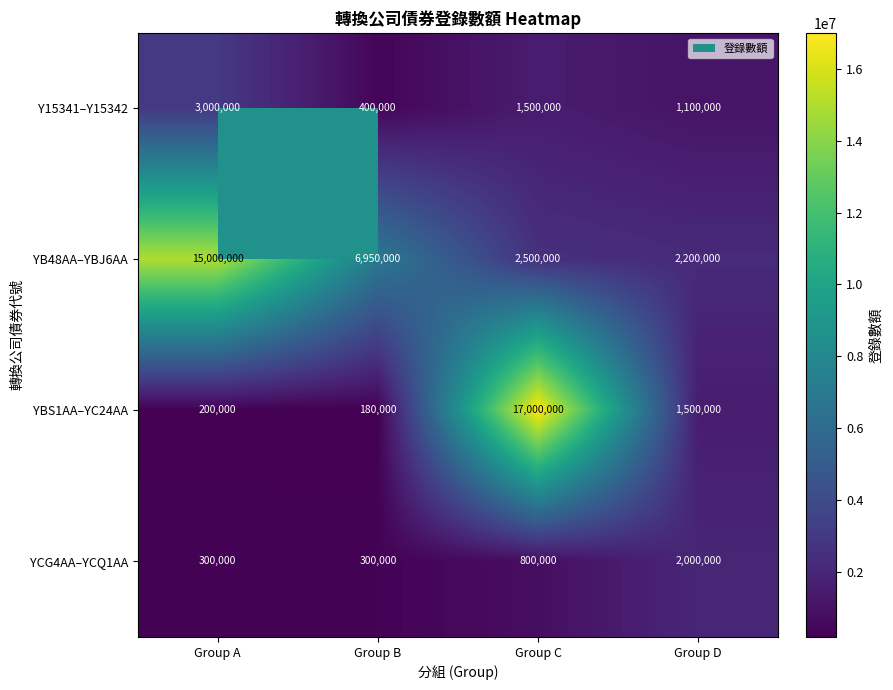

True or false: YBS1AA–YC24AA has a value of 200000 at Group A.

True